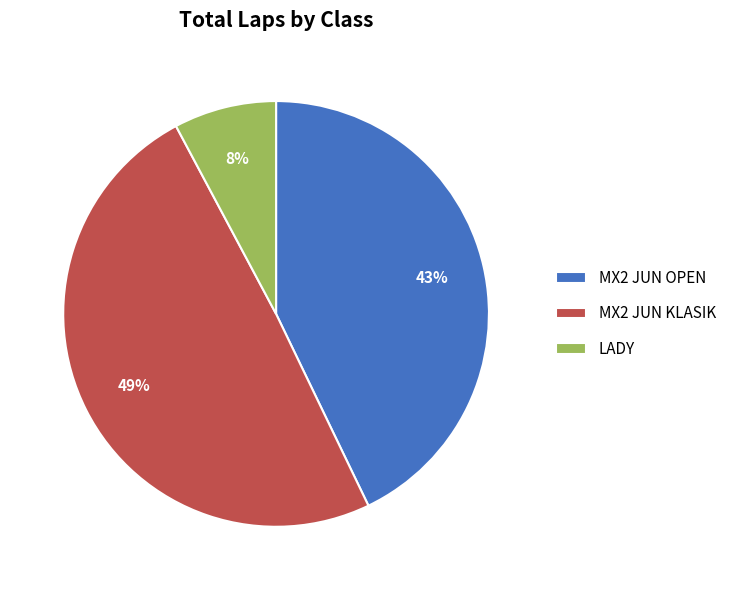

Which category has the biggest portion of the pie?

MX2 JUN KLASIK